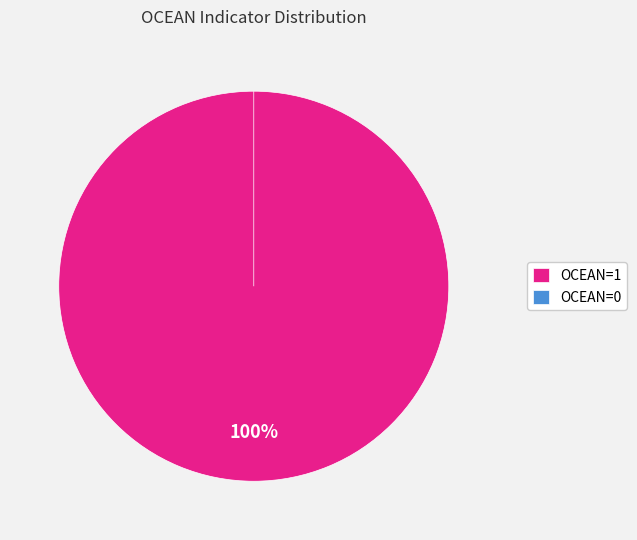

The 8B5E6927-47DD-4309-A58C-951794AEE8EB slice represents 1% of the pie. True or false?

False